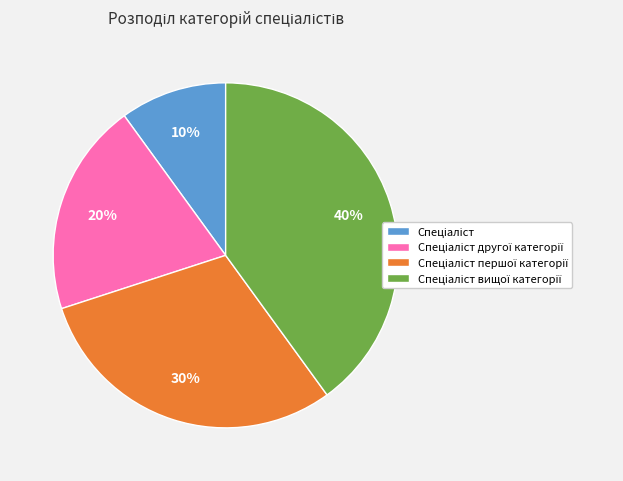

To the nearest percent, what is the difference between the largest and smallest slice percentages?

30%